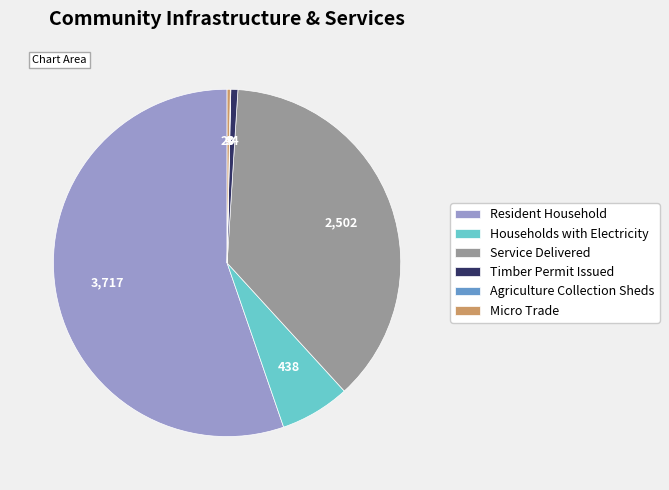

Between Service Delivered and Timber Permit Issued, which is larger?

Service Delivered